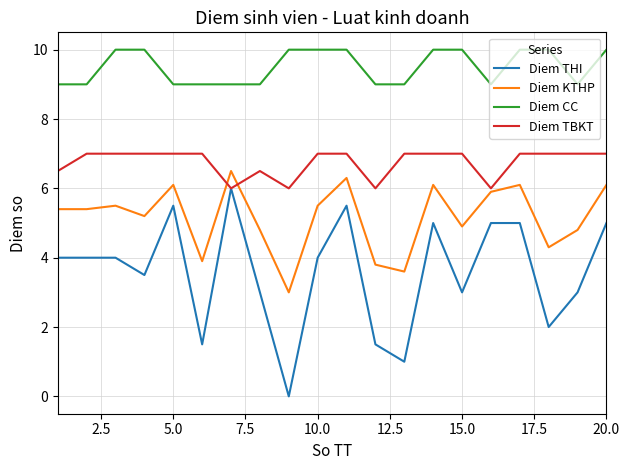

List the series in order of their overall mean, highest first.

Diem CC, Diem TBKT, Diem KTHP, Diem THI